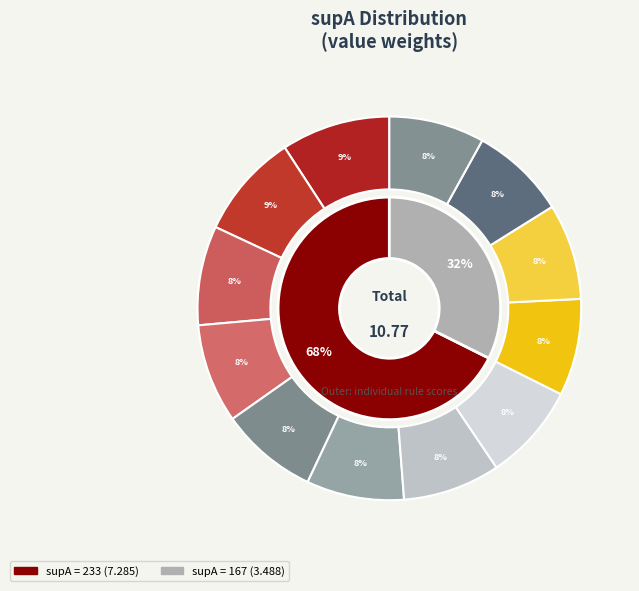

To the nearest percent, what is the average slice percentage?

8%